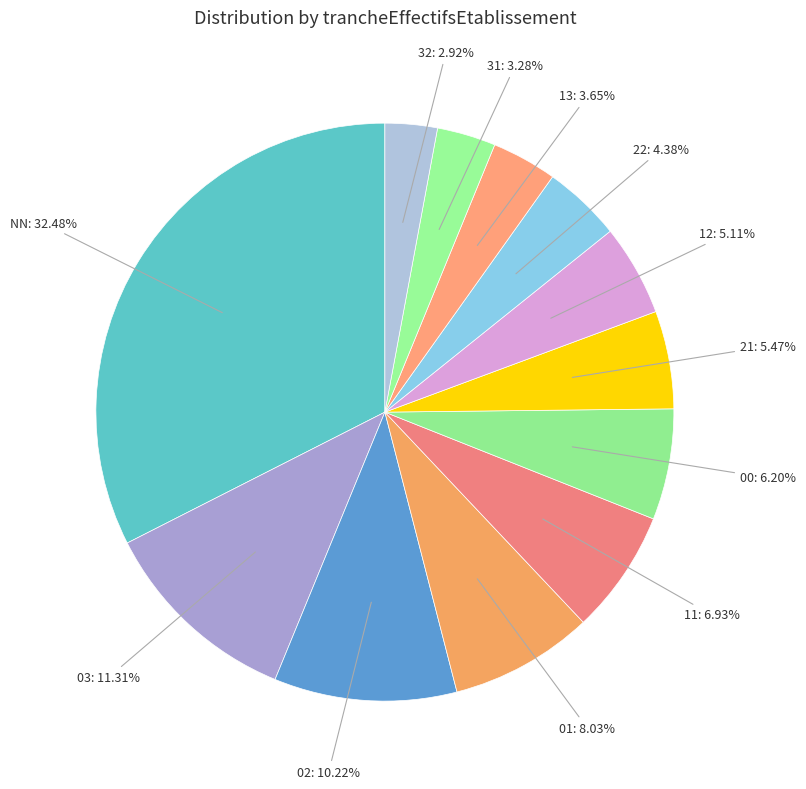

What percentage is the NN slice, to the nearest percent?

32%